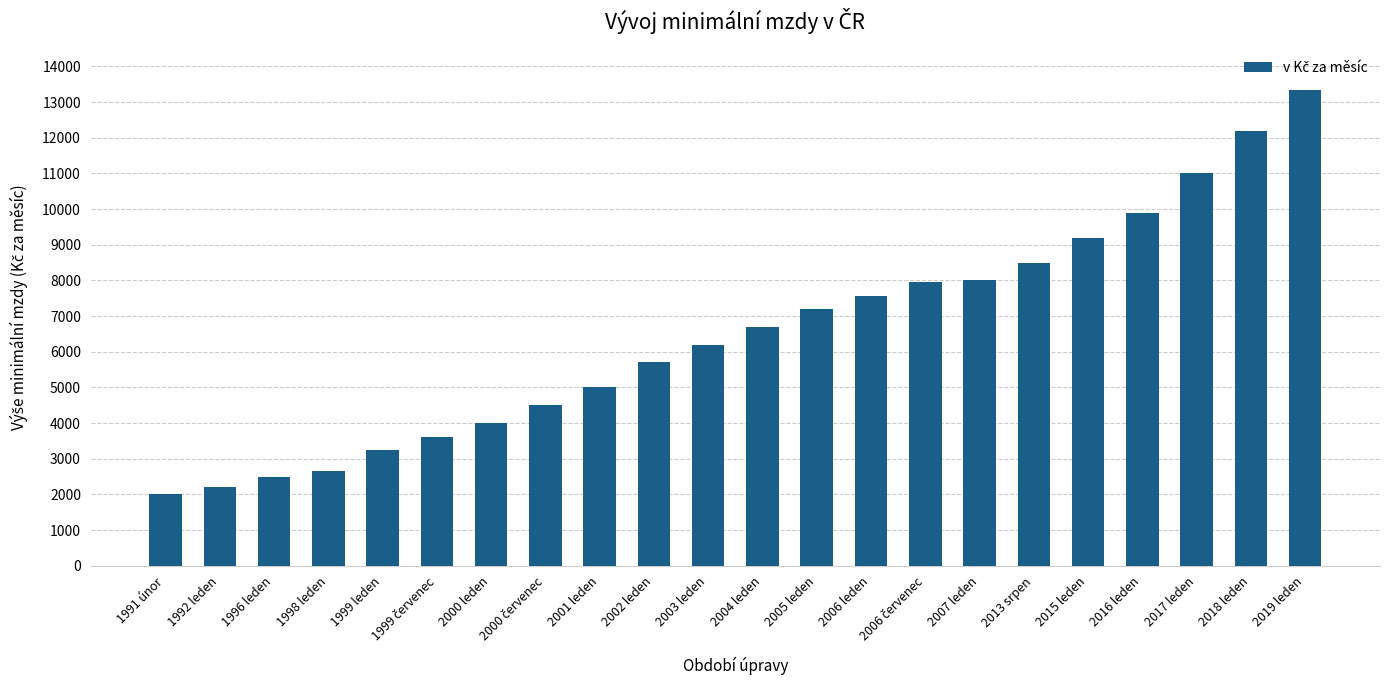

What position from the right is 2017 leden?

3